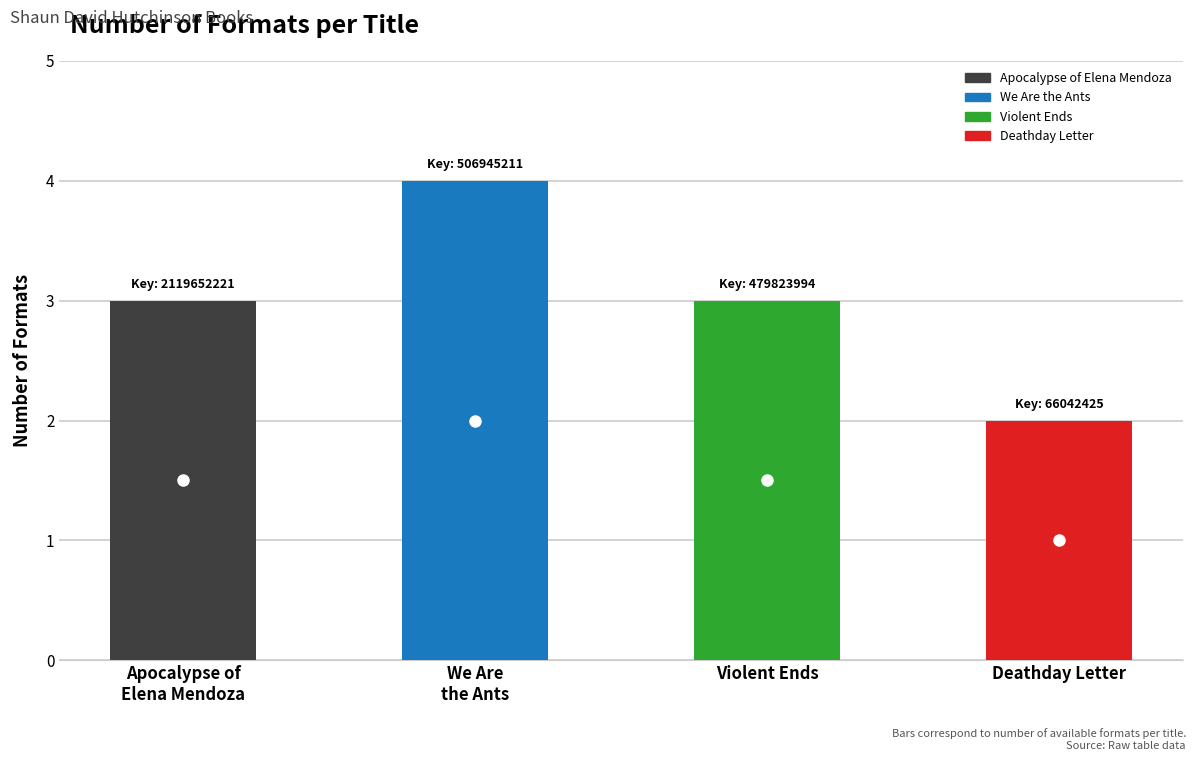

Between We Are the Ants and Apocalypse of Elena Mendoza, which is larger?

We Are the Ants